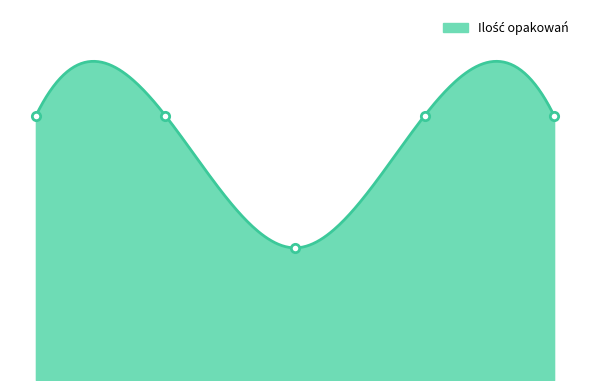

True or false: the data shows 10 at 4.

True